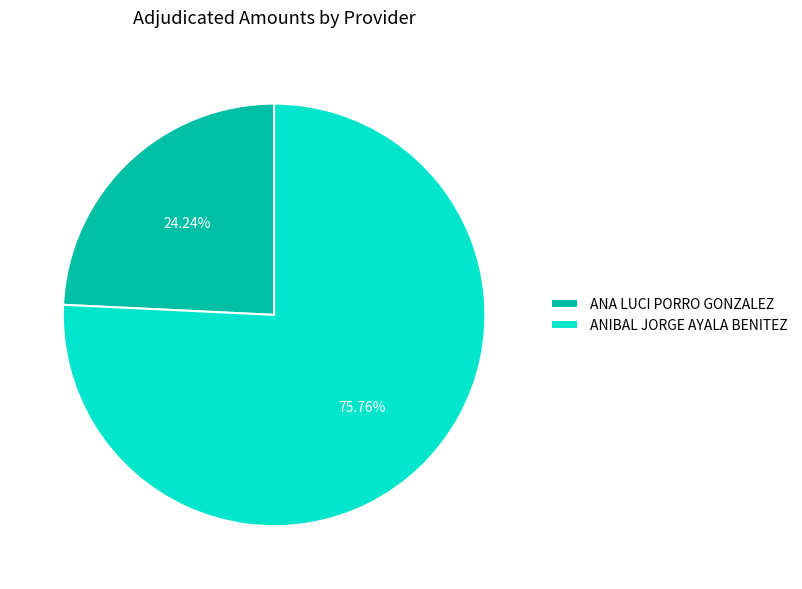

What is the majority slice?

ANIBAL JORGE AYALA BENITEZ